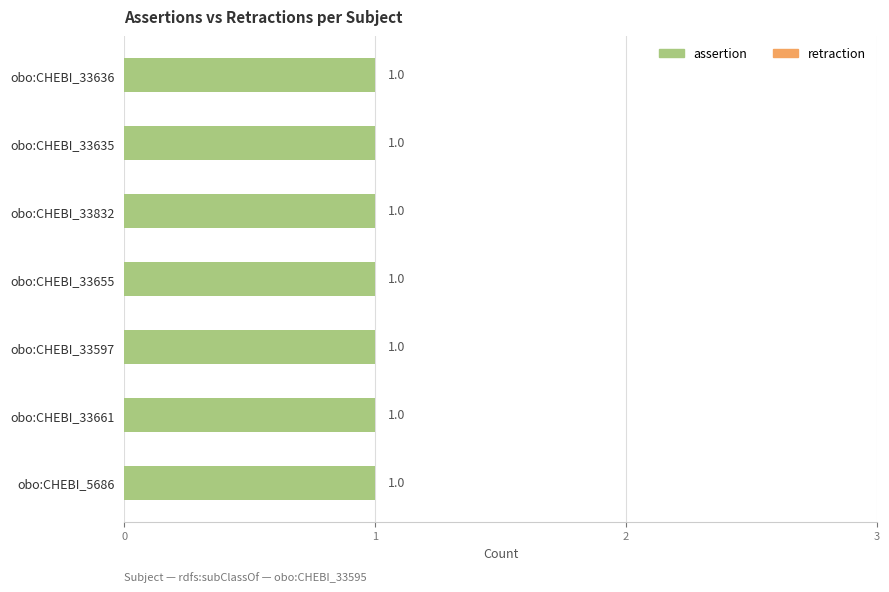

Which category has the highest value in the retraction series?

obo:CHEBI_33636